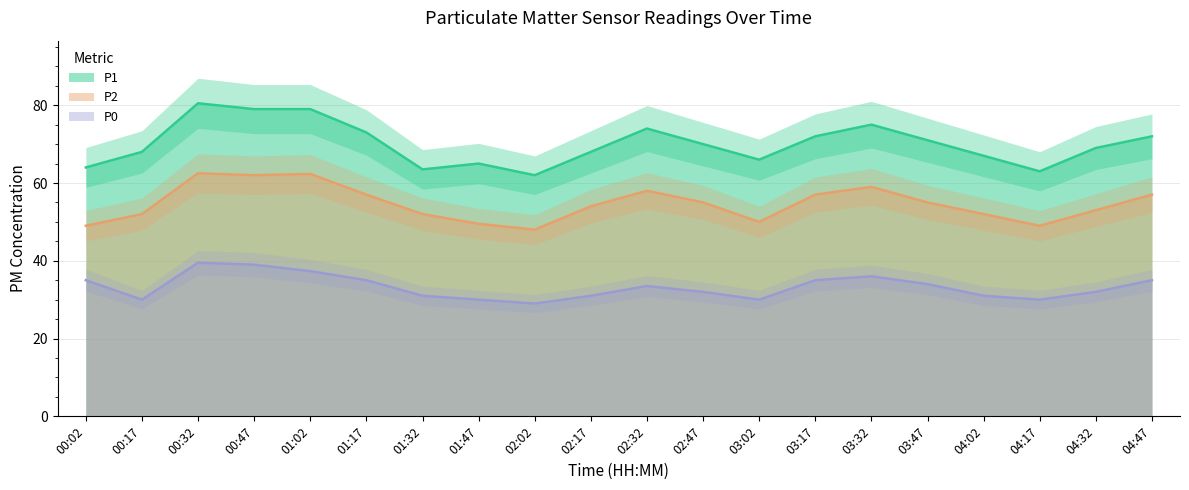

Is it true that P1 equals 67.0 at 04:02?

True